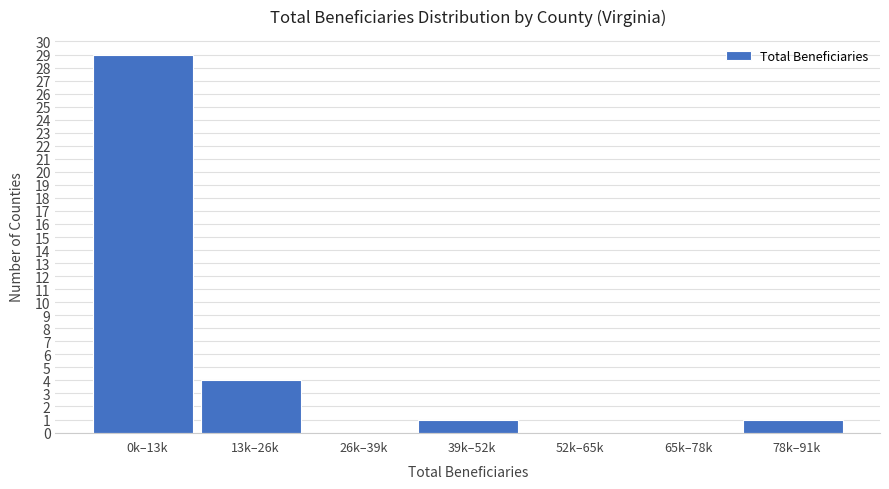

Reading left to right, extract all data points from this chart.

0k–13k=29	13k–26k=4	26k–39k=0	39k–52k=1	52k–65k=0	65k–78k=0	78k–91k=1